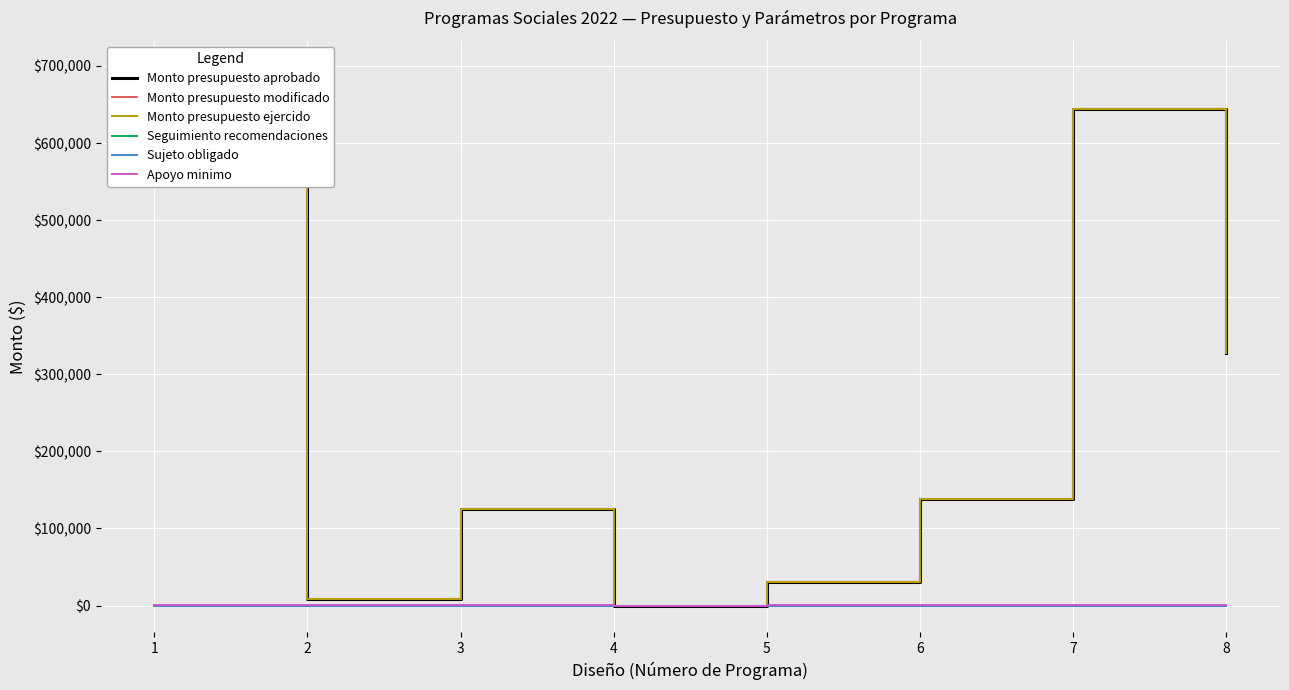

Reading right to left, list all the values displayed in this chart.

Monto presupuesto aprobado: 8=328271.5	7=643807.0	6=138238.4	5=29880.2	4=0.0	3=125329.0	2=8329.1	1=697884.8
Monto presupuesto modificado: 8=328271.5	7=643807.0	6=138238.4	5=29880.2	4=0.0	3=125329.0	2=8329.1	1=697884.8
Monto presupuesto ejercido: 8=328271.5	7=643807.0	6=138238.4	5=29880.2	4=0.0	3=125329.0	2=8329.1	1=697884.8
Seguimiento recomendaciones: 8=8.0	7=7.0	6=6.0	5=5.0	4=4.0	3=3.0	2=2.0	1=1.0
Sujeto obligado: 8=1.0	7=1.0	6=1.0	5=1.0	4=1.0	3=1.0	2=1.0	1=1.0
Apoyo minimo: 8=500.0	7=500.0	6=500.0	5=500.0	4=0.0	3=500.0	2=500.0	1=500.0